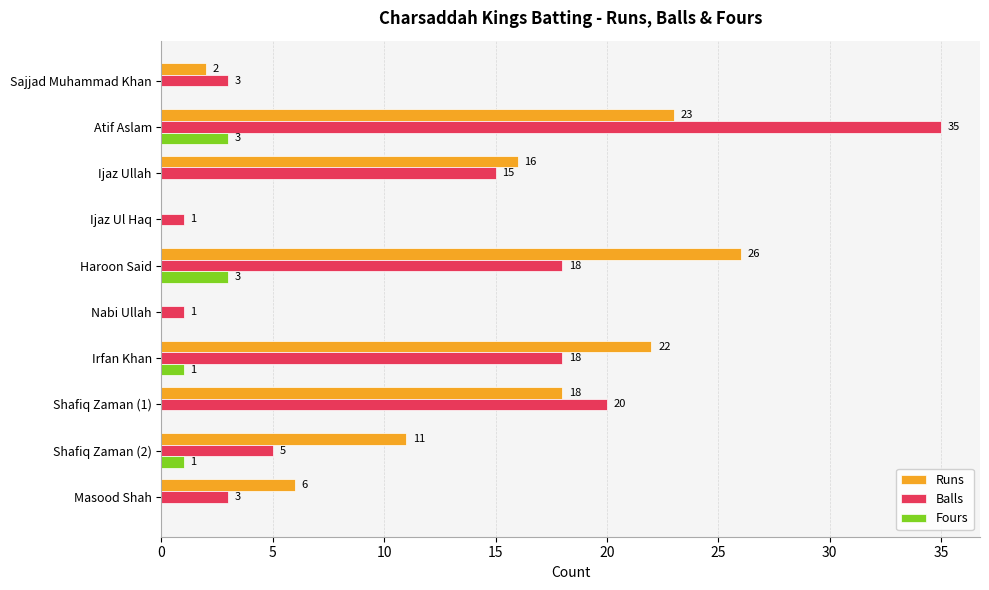

What is the greatest value displayed?

35